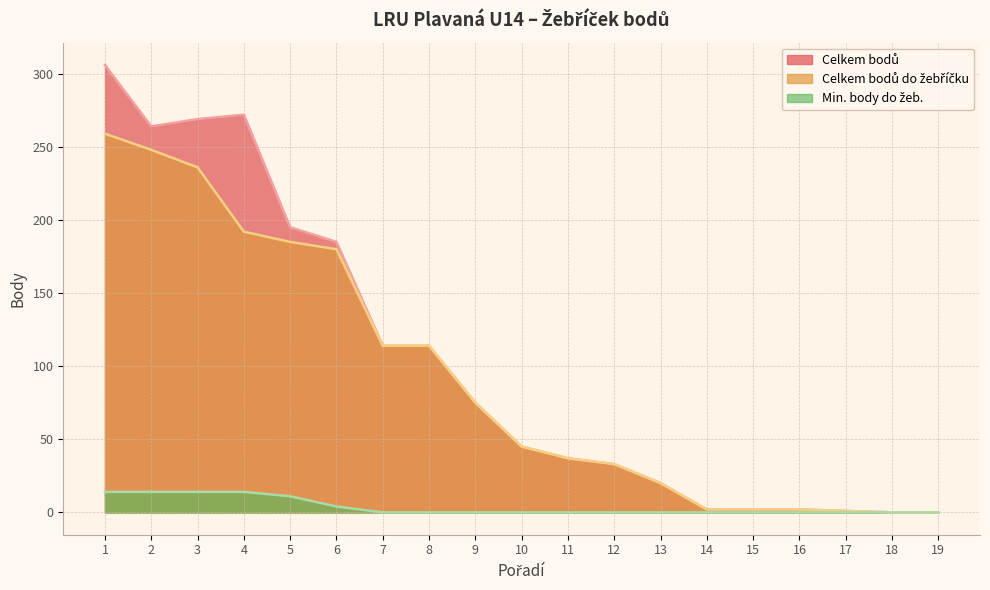

True or false: Min. body do žeb. has more than 2 points higher than both neighbors.

False